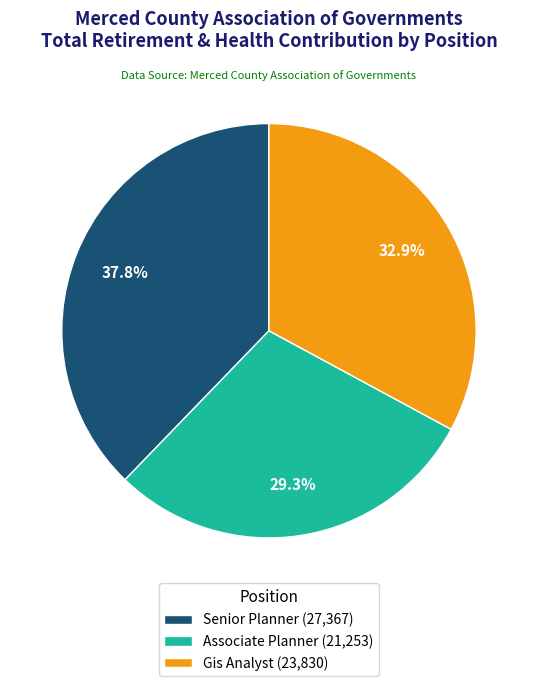

What portion of the pie excludes Associate Planner (21,253)?

70.7%